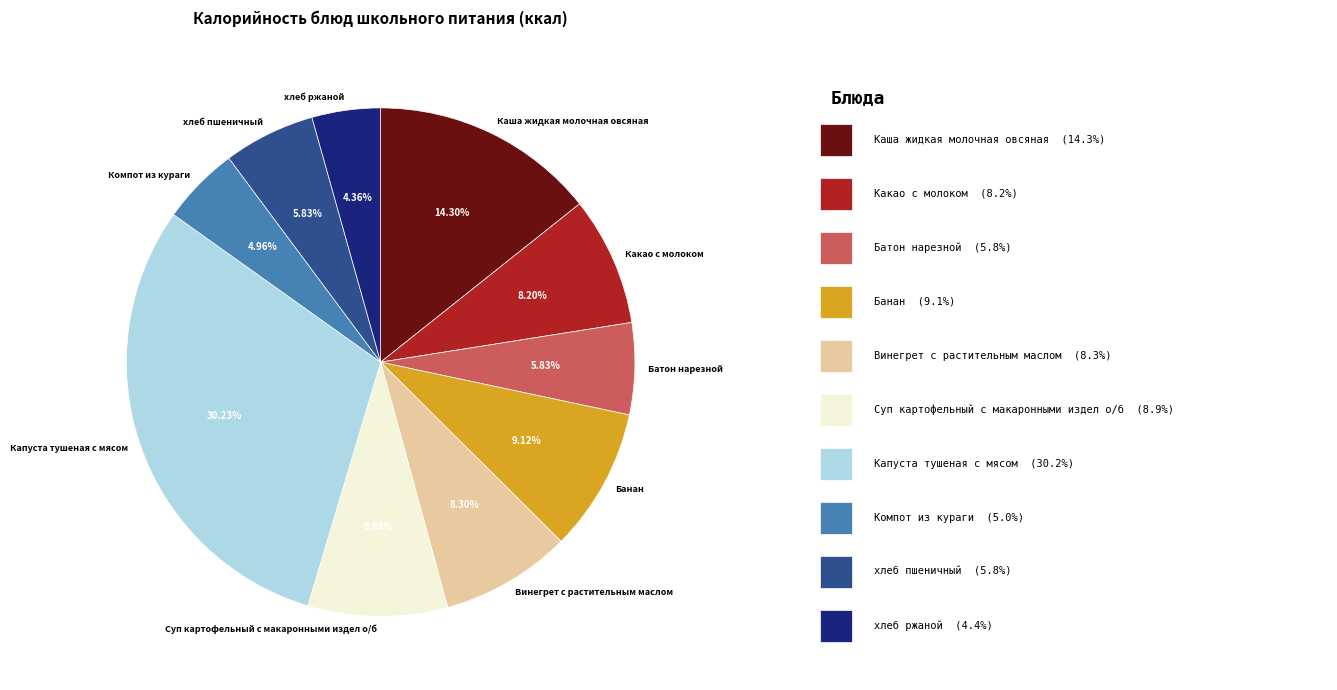

To the nearest percent, what portion does Банан represent?

9%